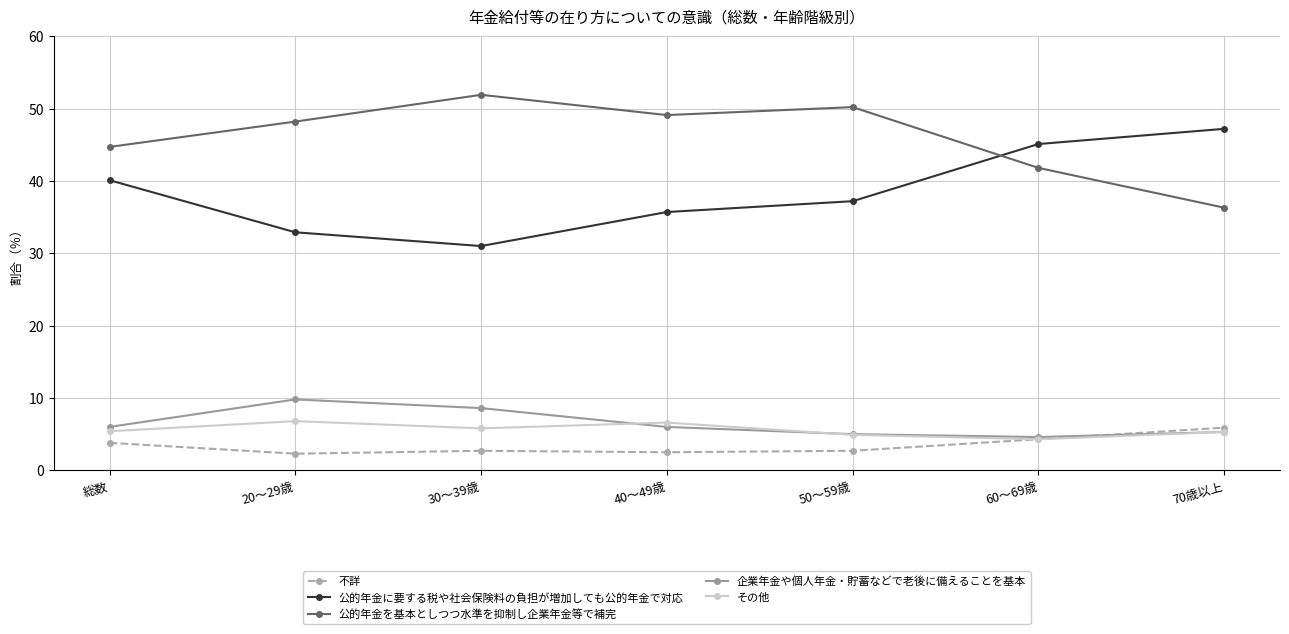

True or false: 不詳 and 公的年金を基本としつつ水準を抑制し企業年金等で補完 intersect in this chart.

False